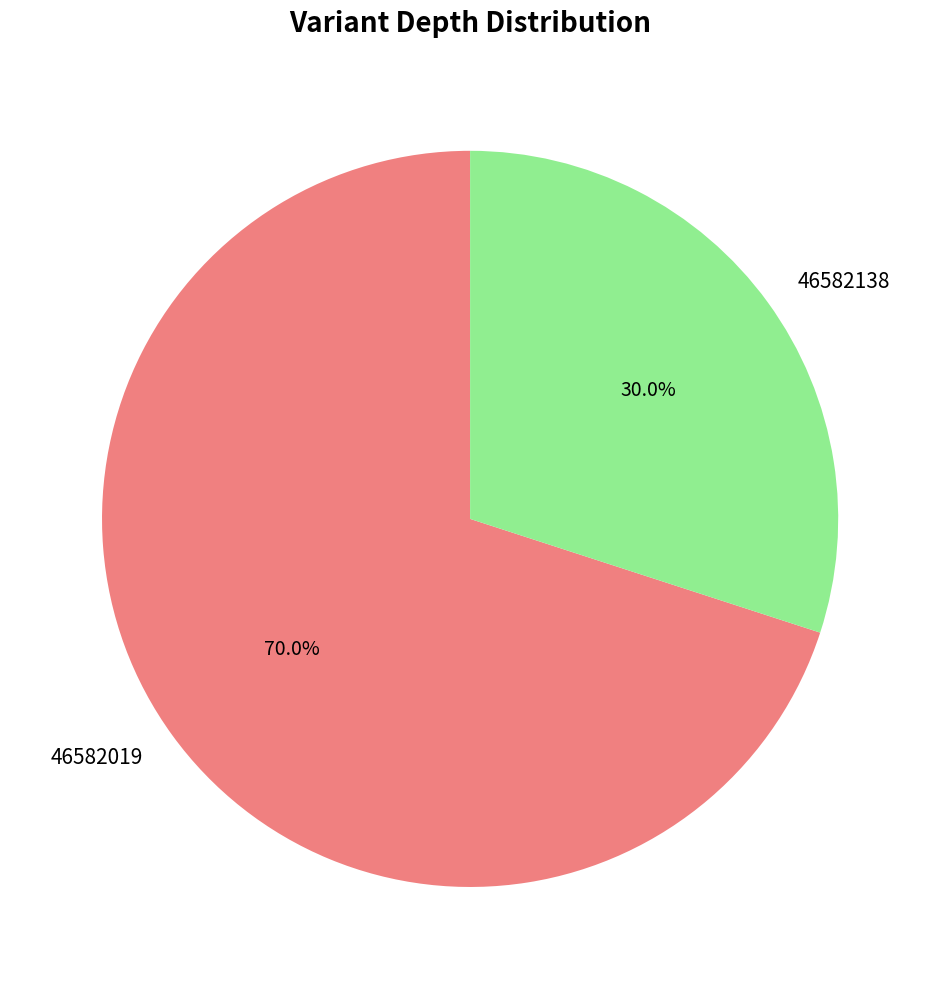

Do 46582138 and 46582019 together represent more than half of the pie?

Yes